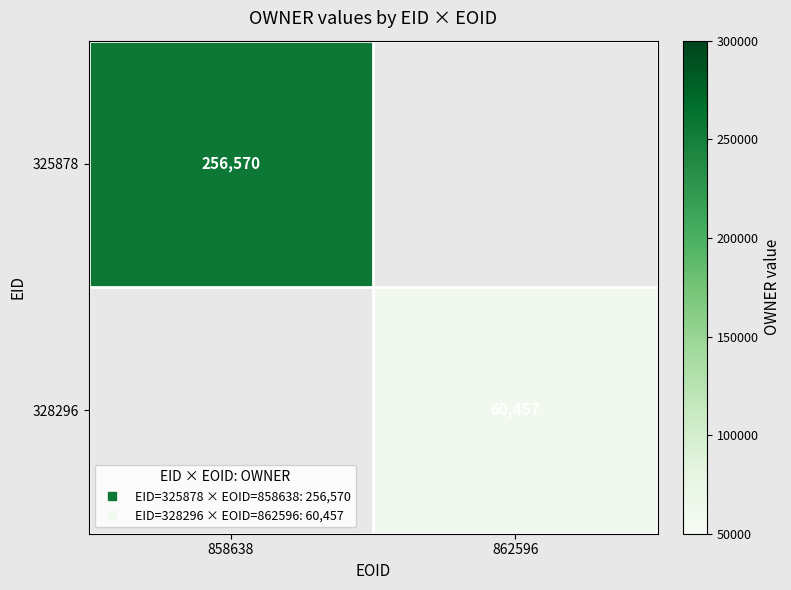

Between 862596 and 858638, which is larger?

858638